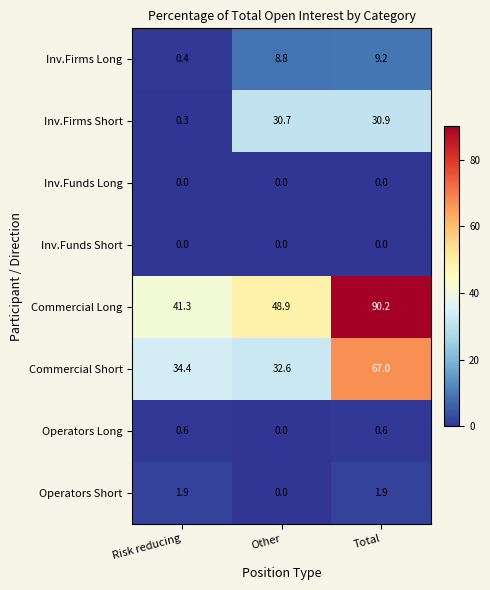

What is the difference between the maximum and minimum values in the Commercial Long series?

48.9